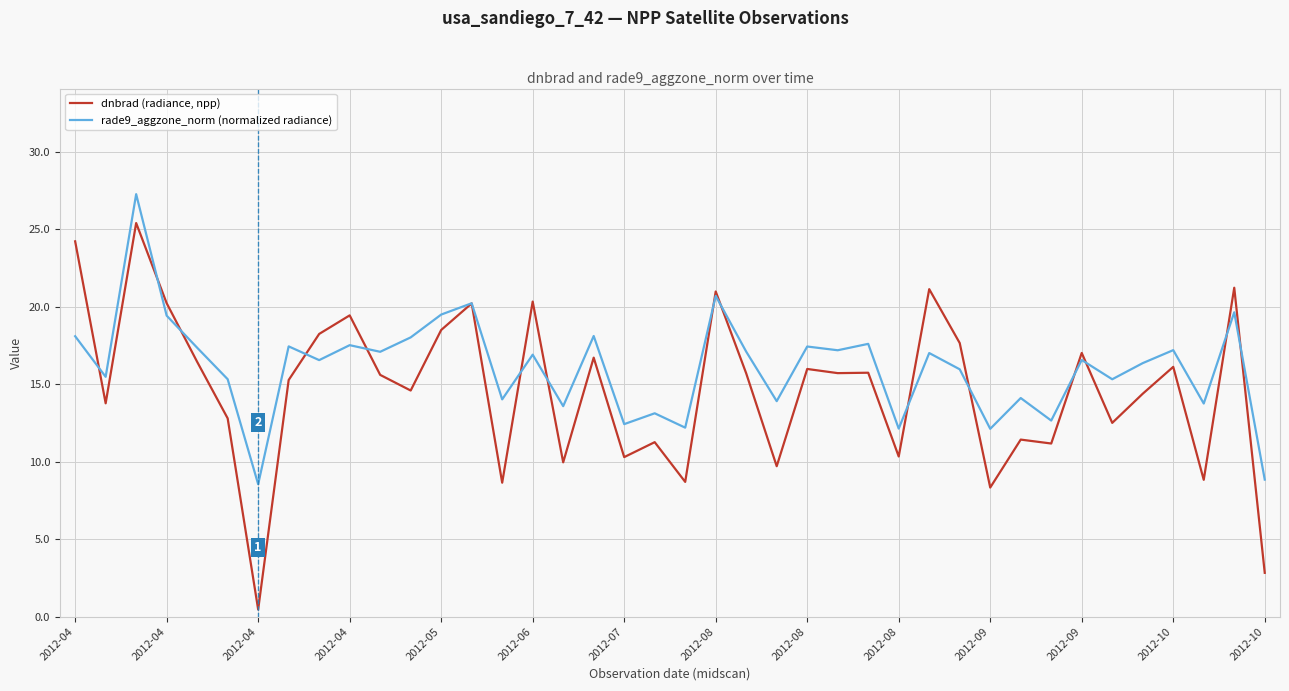

What is the greatest value displayed?

27.3